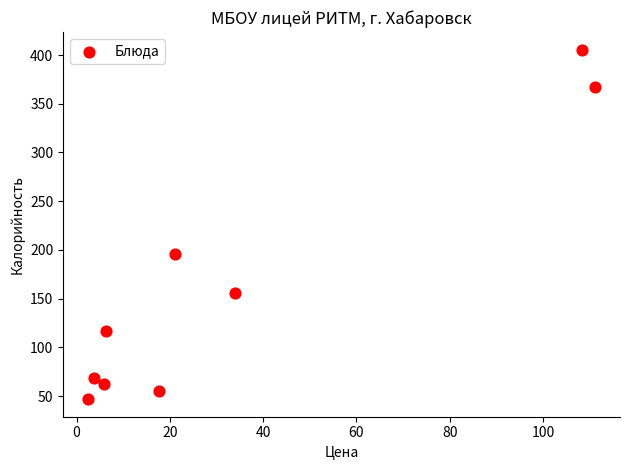

What Y value in the scatter plot is closest to 226?

196.3